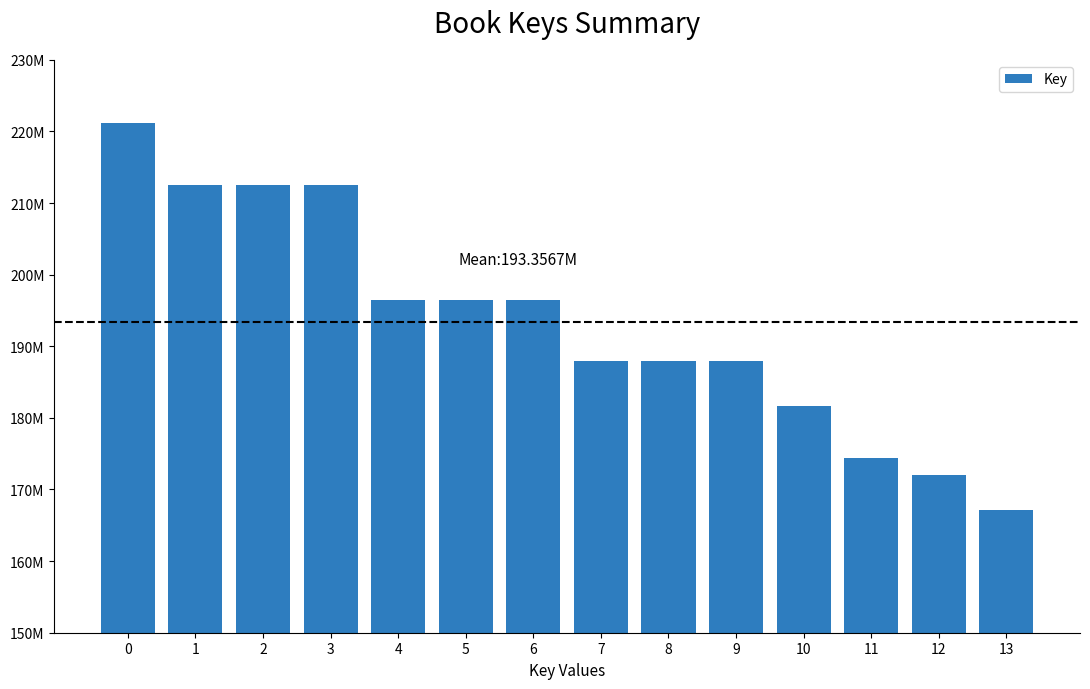

Are the bars horizontal?

No